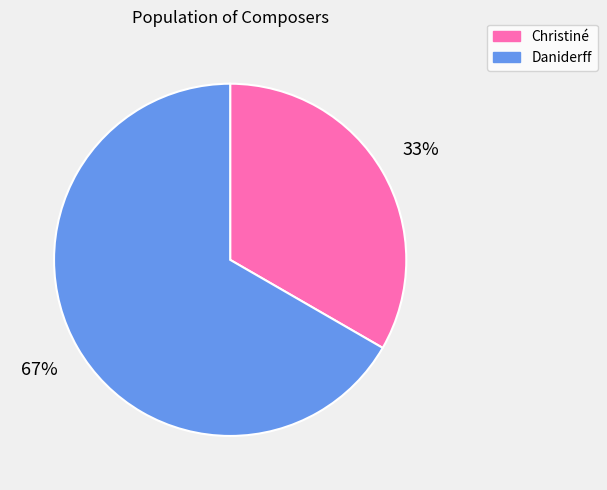

Count the number of slices in the pie.

2